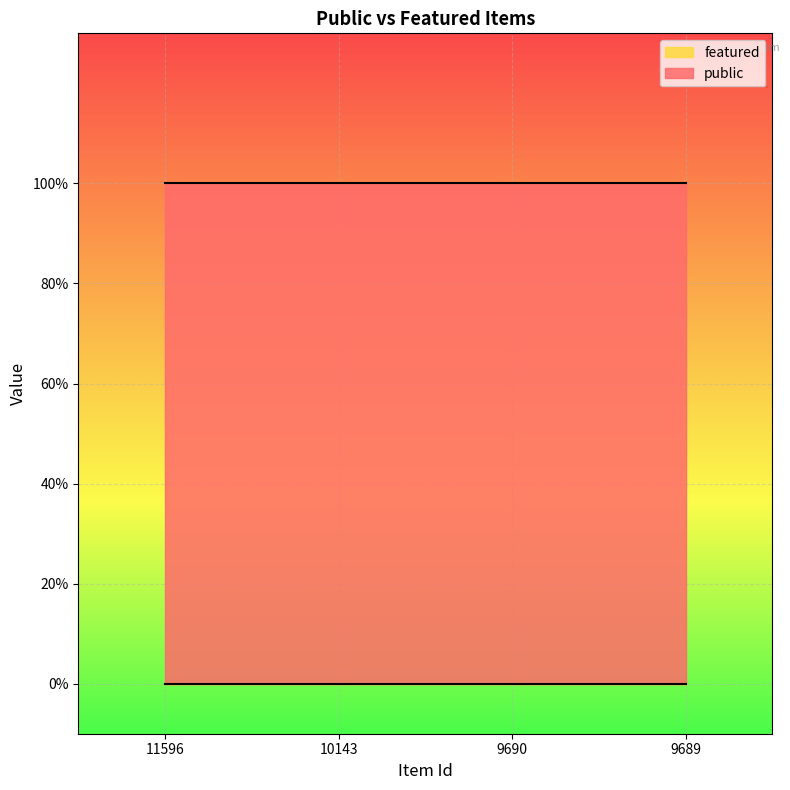

Which label corresponds to the smallest value in the chart?

11596